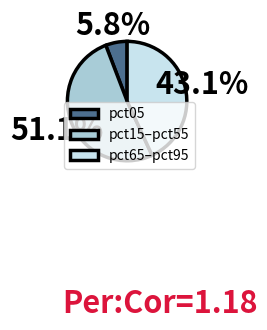

To the nearest percent, what is the difference between the largest and smallest slice percentages?

45%